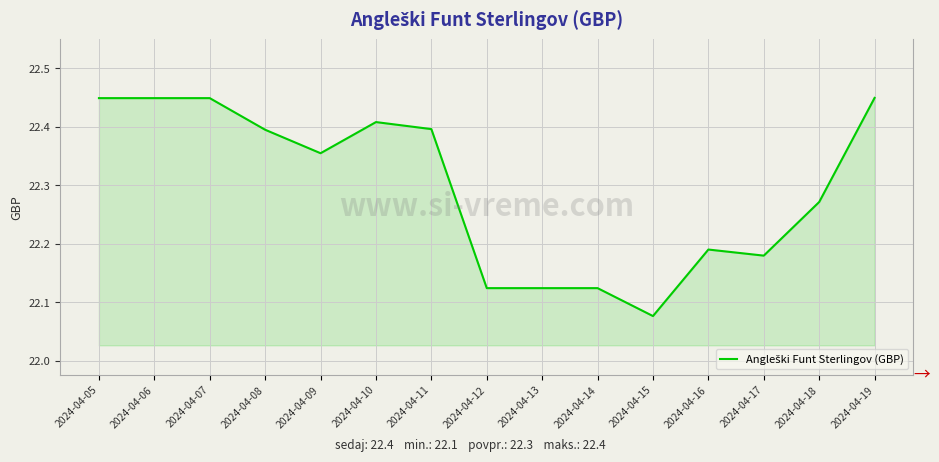

The chart shows a value of 22.4 at 2024-04-08. True or false?

True